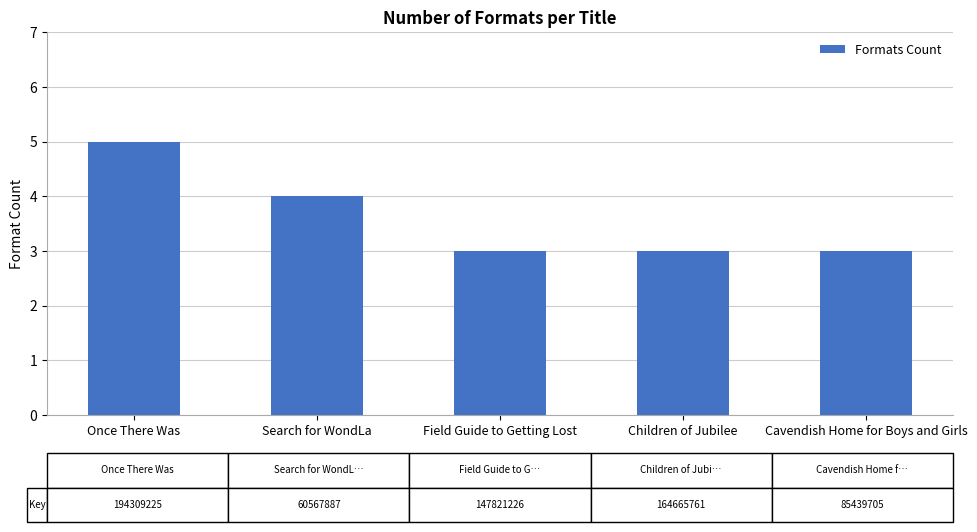

Approximately how many times larger is the value at Children of Jubilee compared to Cavendish Home for Boys and Girls?

1.0